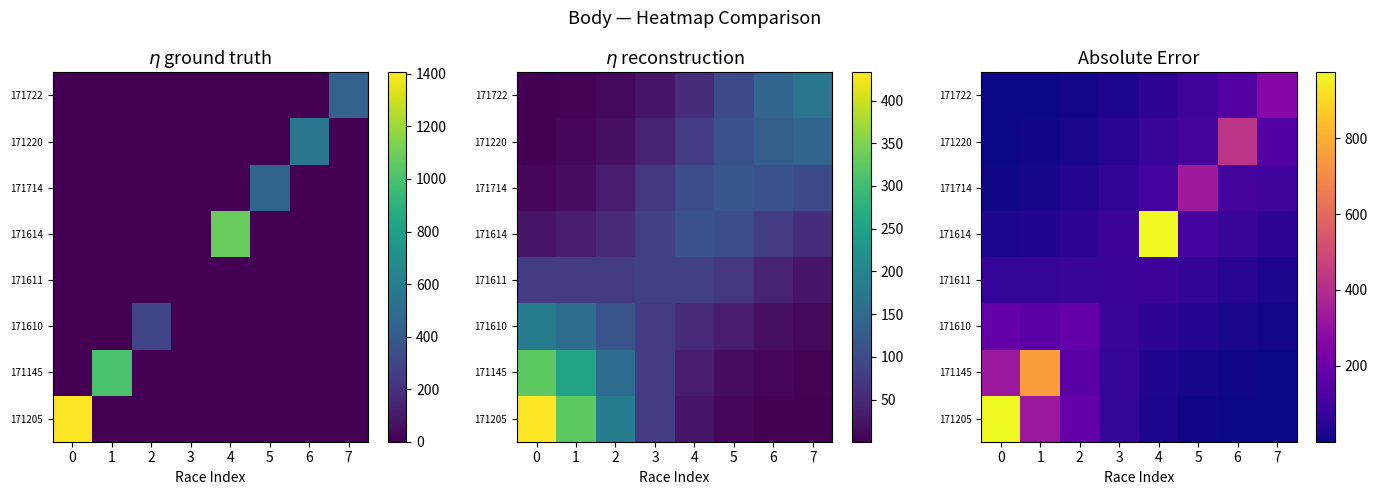

Count the number of data series in this chart.

8